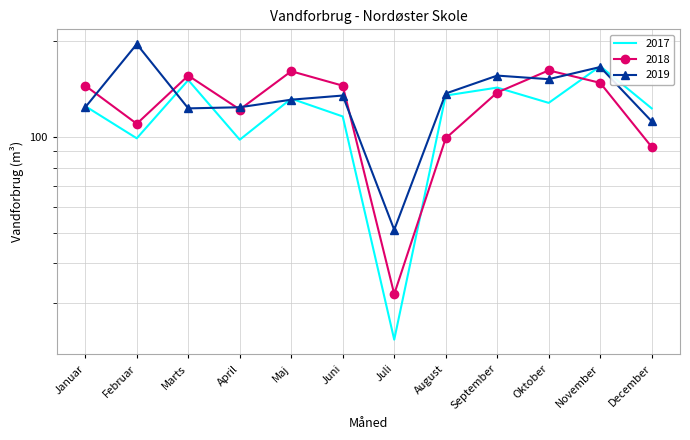

Rank the categories by 2017 value from highest to lowest.

November, Marts, September, August, Maj, Oktober, Januar, December, Juni, Februar, April, Juli